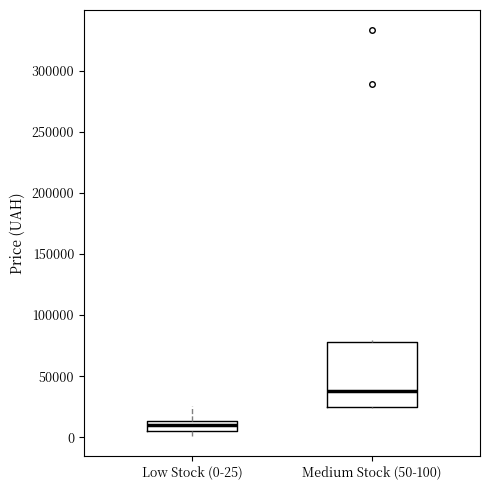

Reading left to right, transcribe this box plot: for each box, give where its median line is, the range the box spans, and where its two whiskers end, as read against the y-axis. The values are not printed on the chart, so give them approximately, as read against the axis.

Low Stock (0-25): median 10000, box 5000 to 15000, whiskers 0 to 25000
Medium Stock (50-100): median 40000, box 25000 to 80000, whiskers 25000 to 80000 (just above the box's upper edge)